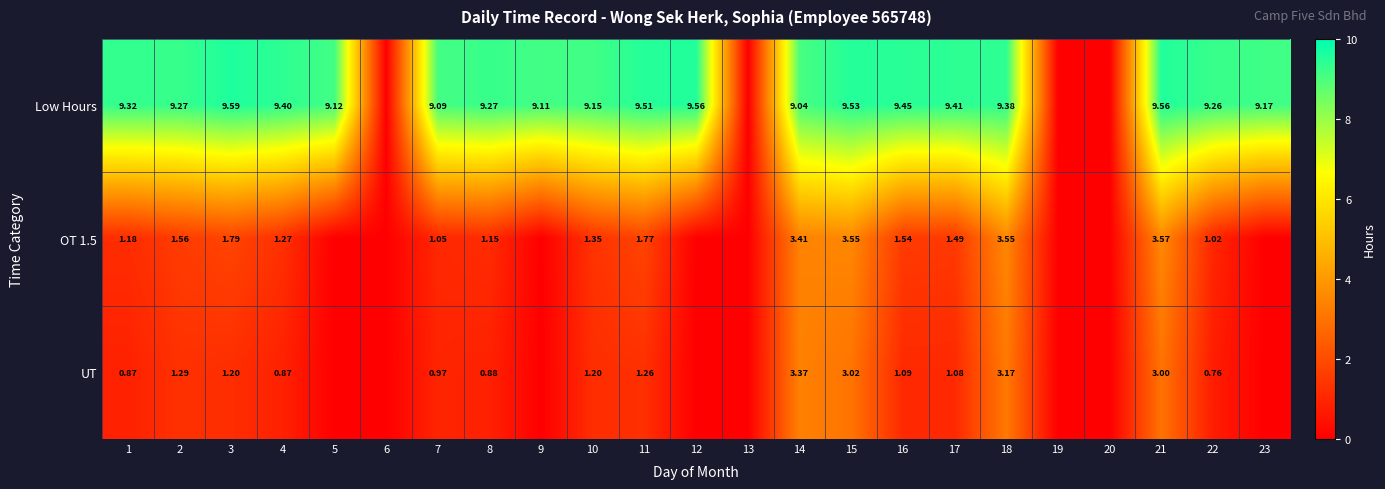

Between 4 and 14, which series saw the biggest shift?

UT